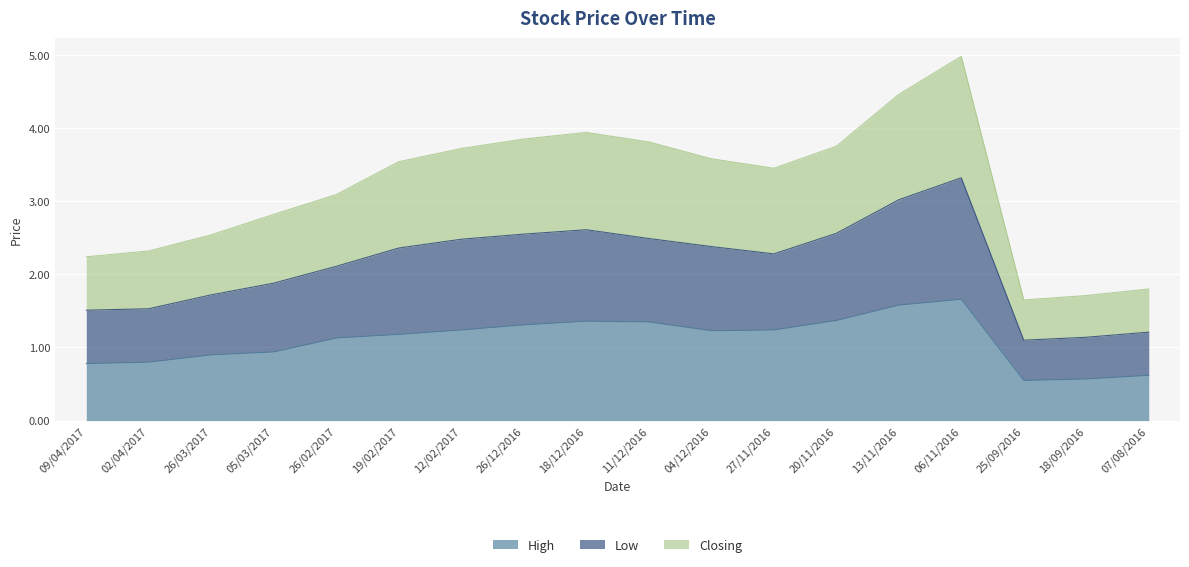

At which label does Low reach its minimum?

25/09/2016